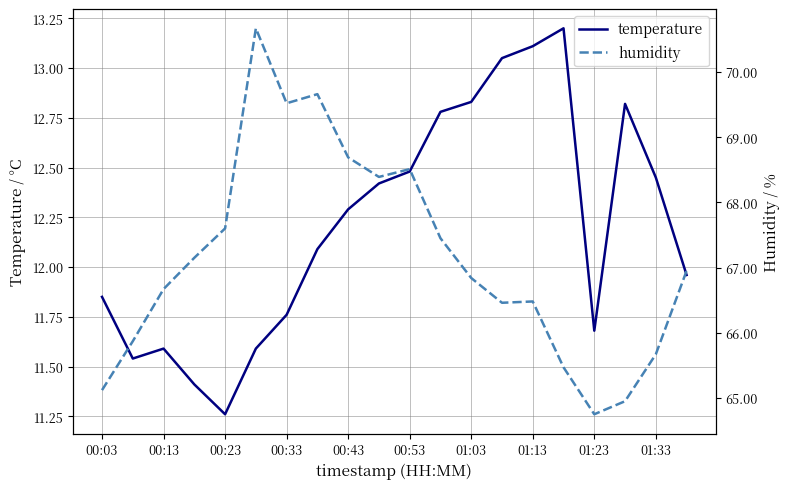

Which series has the widest spread of values?

humidity